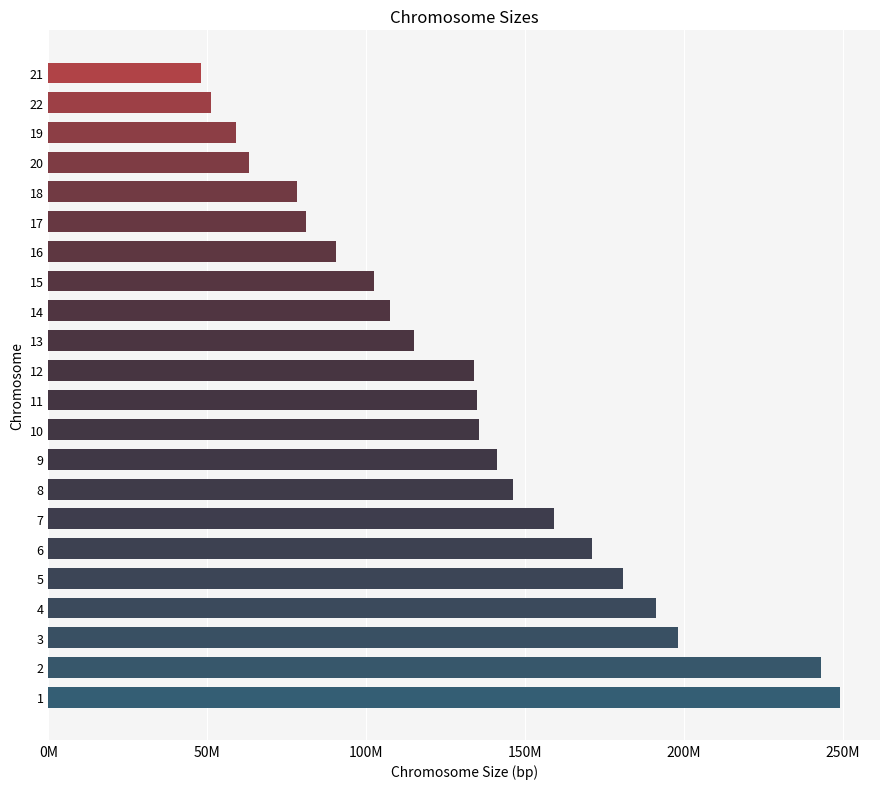

Are the bars horizontal?

Yes